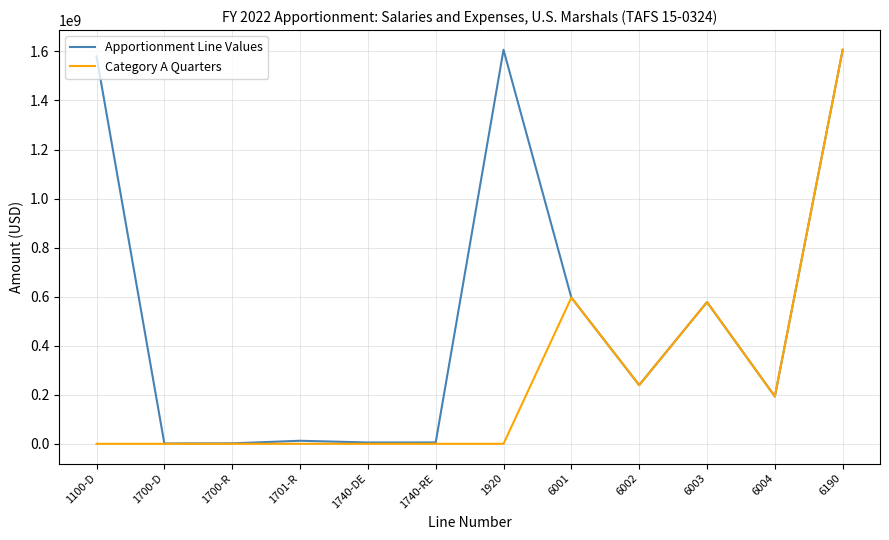

What is the difference between the maximum and minimum values in the Apportionment Line Values series?

1605352139